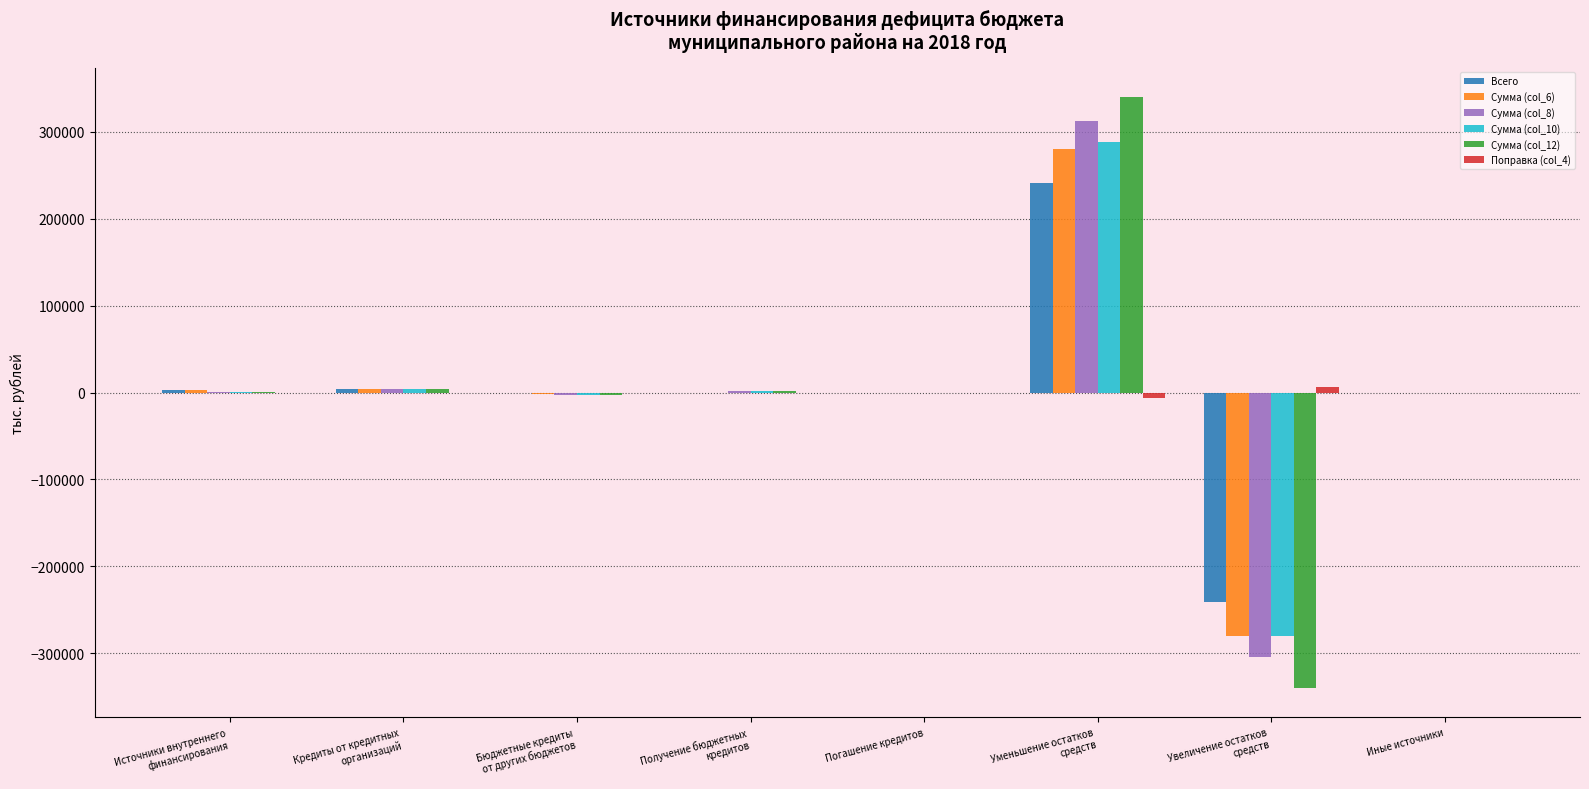

Which series has the widest spread of values?

Сумма (col_12)